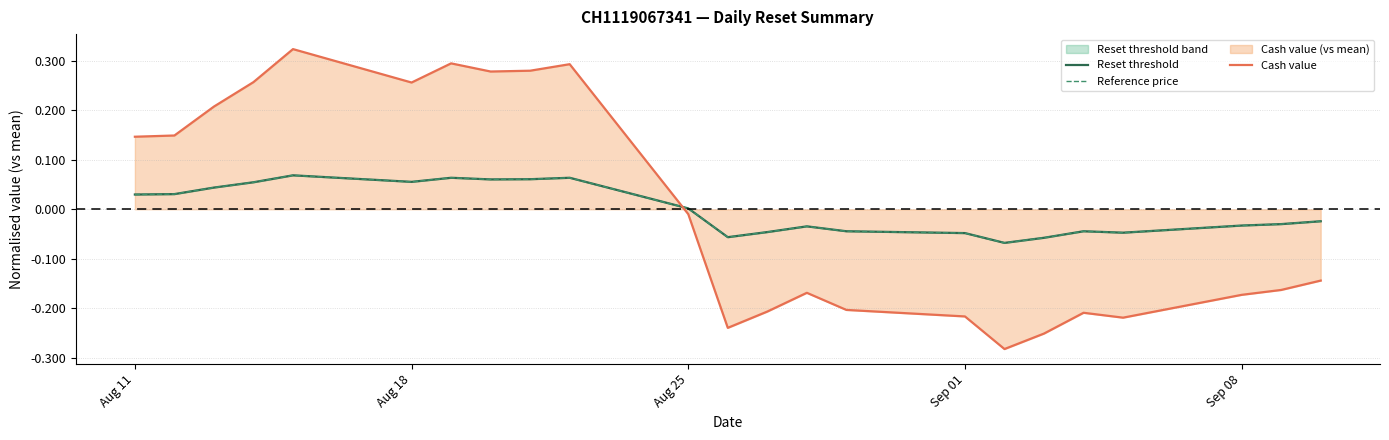

Where does the Cash value series first go above 0?

Aug 11